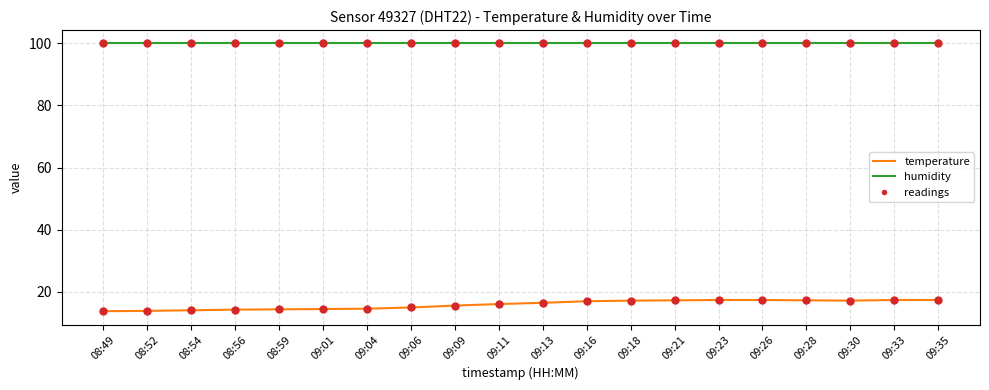

What is the total value across all series at 09:21?

117.2